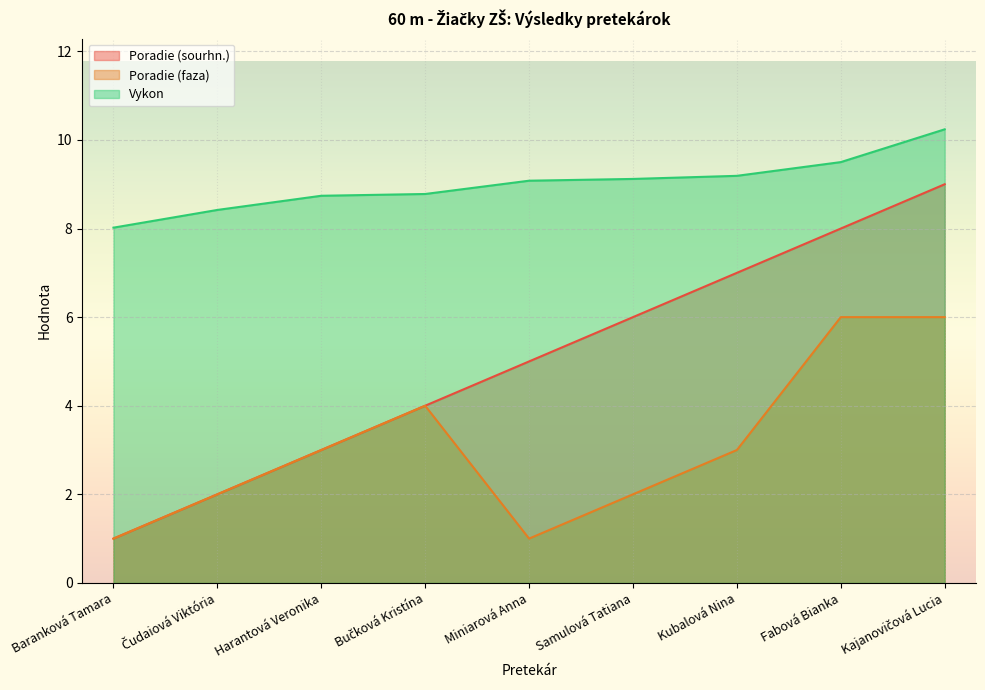

Rank the series at Miniarová Anna from highest to lowest value.

Vykon, Poradie (sourhn.), Poradie (faza)